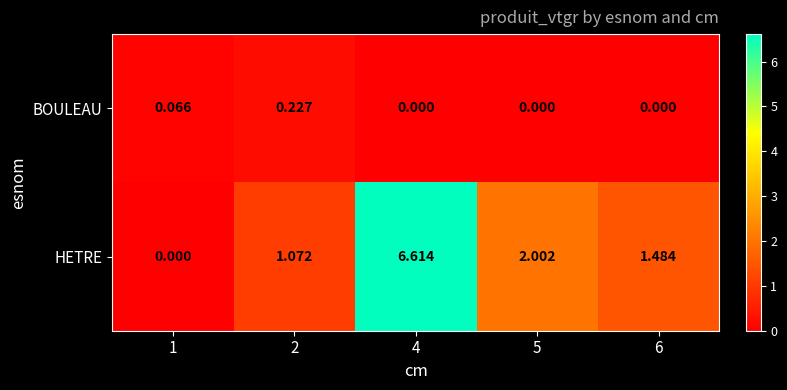

List the series in order of their overall mean, lowest first.

BOULEAU, HETRE